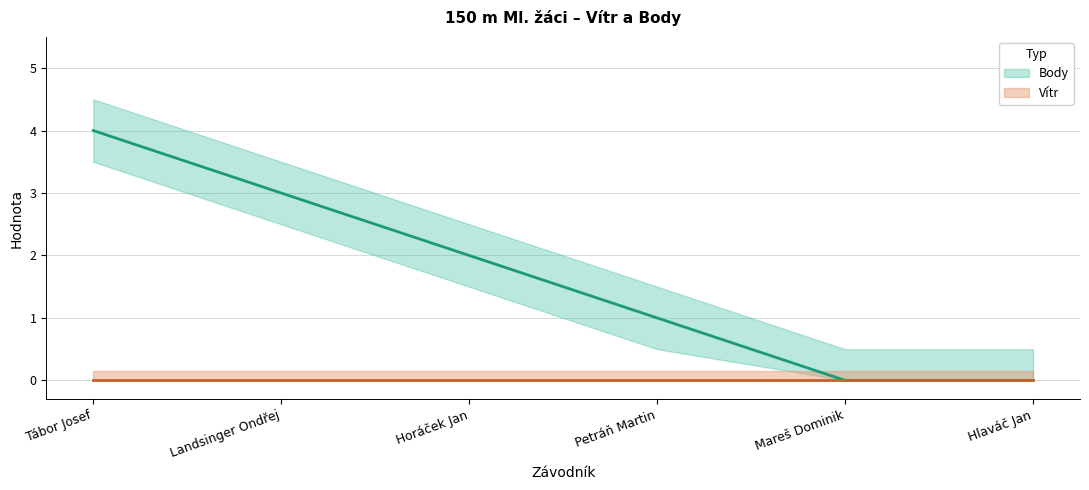

What is the difference between the second highest and minimum values?

3